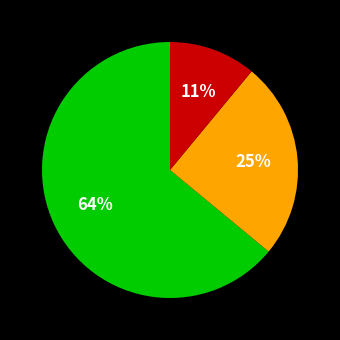

To the nearest percent, what is the average slice percentage?

33%